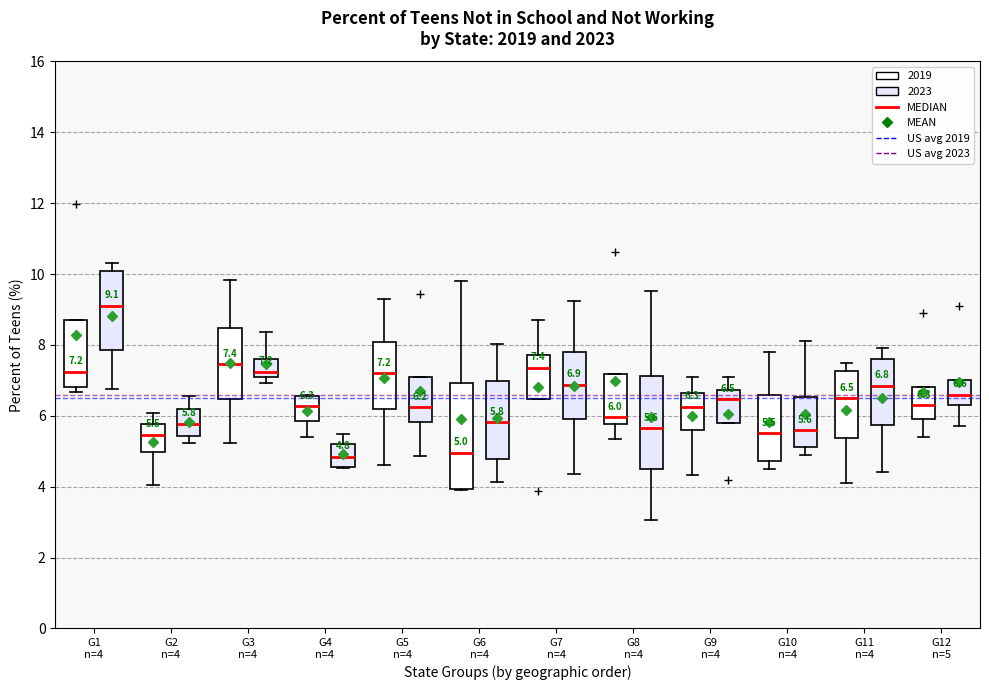

Which box's median line is the highest?

G1 n=4 (2023)